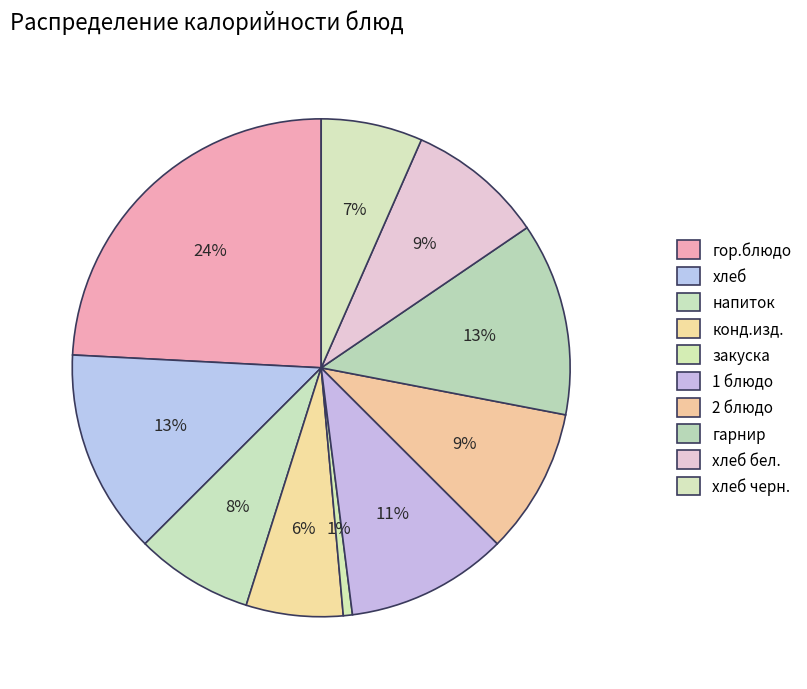

What percentage is the конд.изд. slice, to the nearest percent?

6%